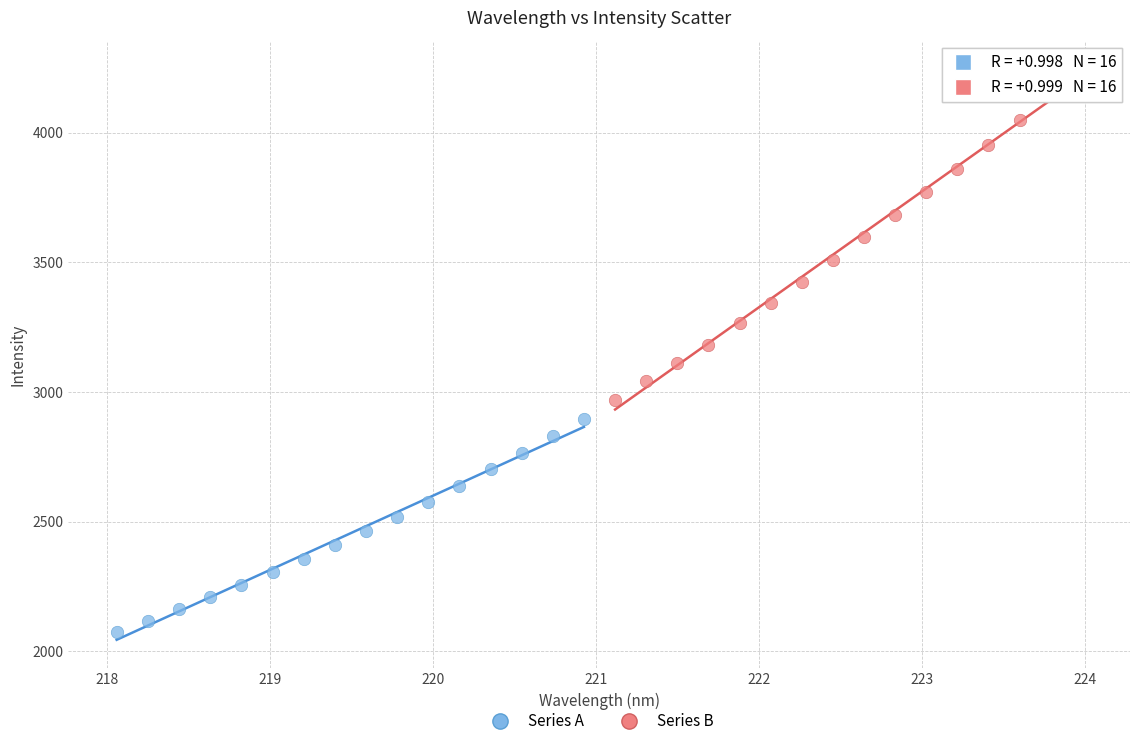

Which series contains the highest Y value?

Series B